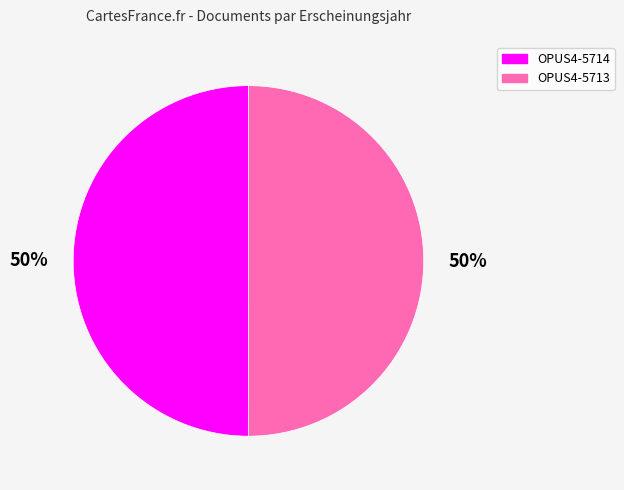

What percentage is the OPUS4-5714 slice, to the nearest percent?

50%